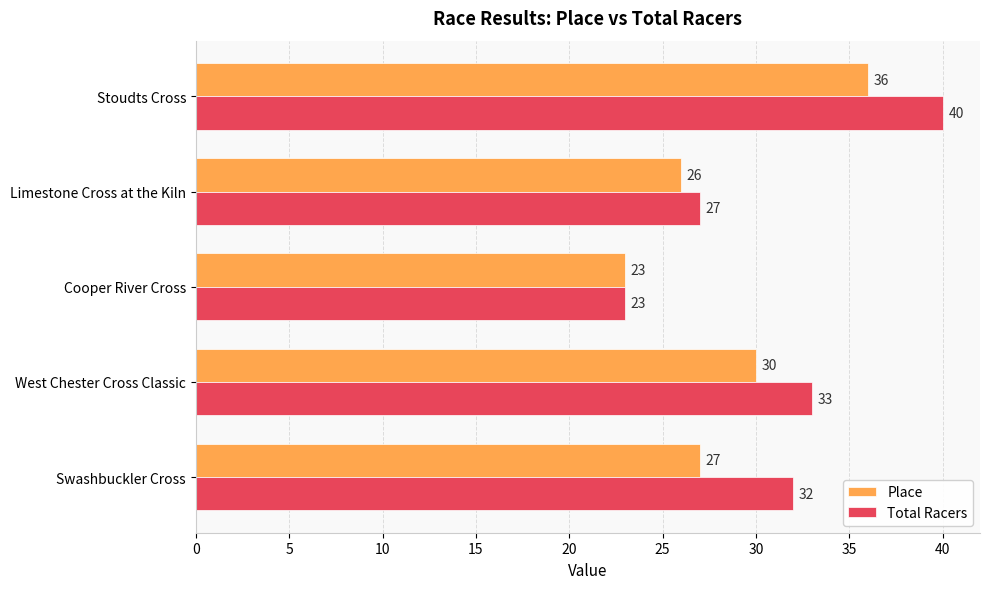

Is it true that Total Racers equals 9 at Cooper River Cross?

False